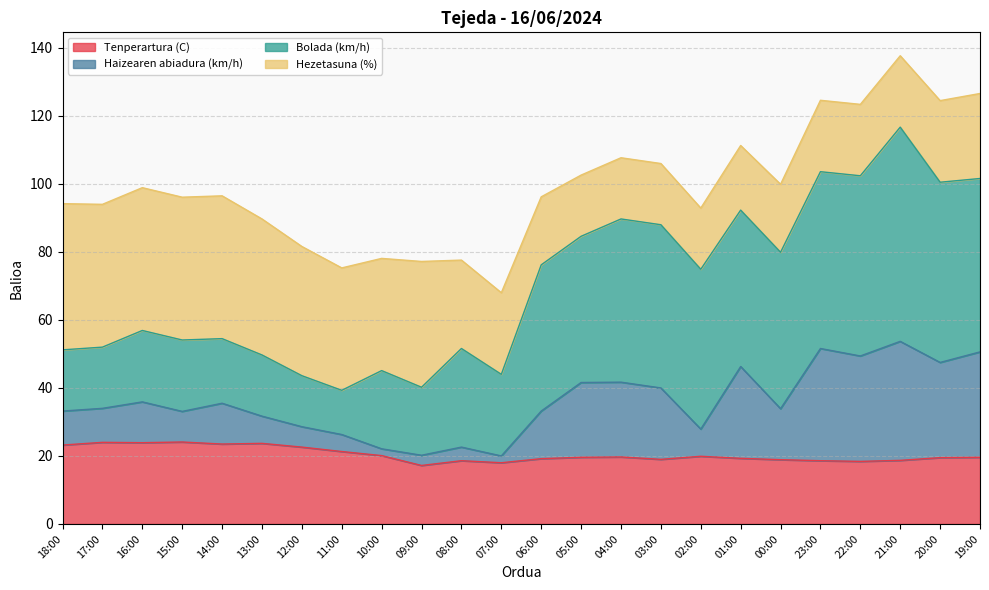

At which category does the chart reach its peak across all series?

21:00